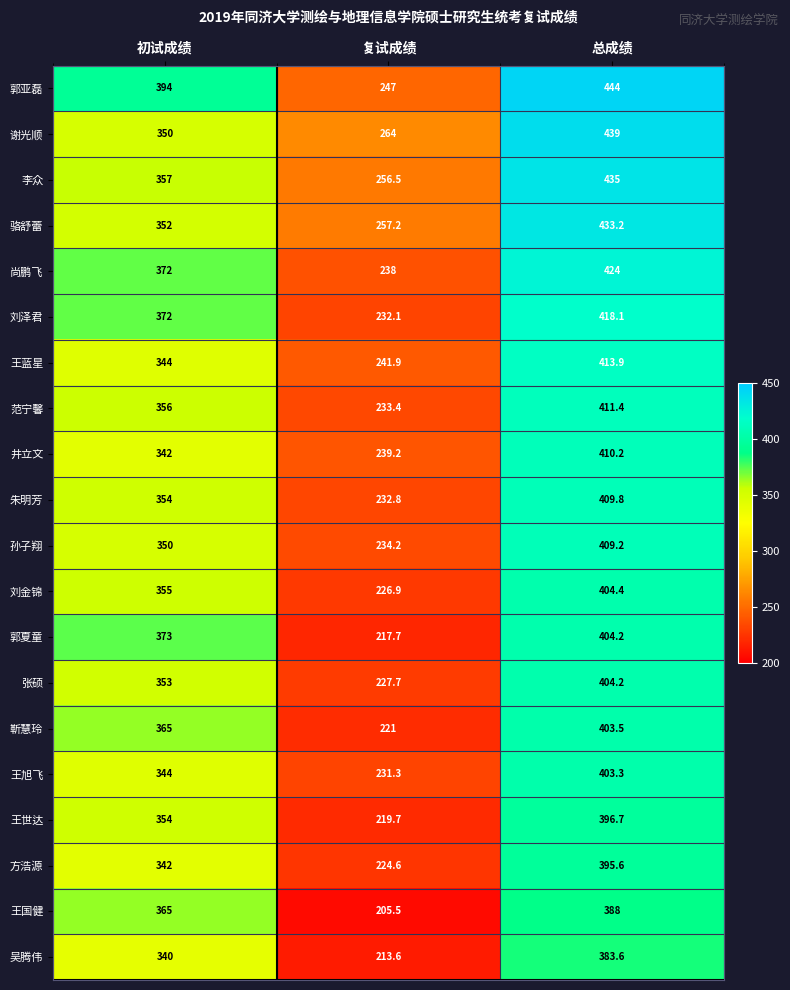

What is the difference between the maximum and minimum values in the 靳慧玲 series?

182.5